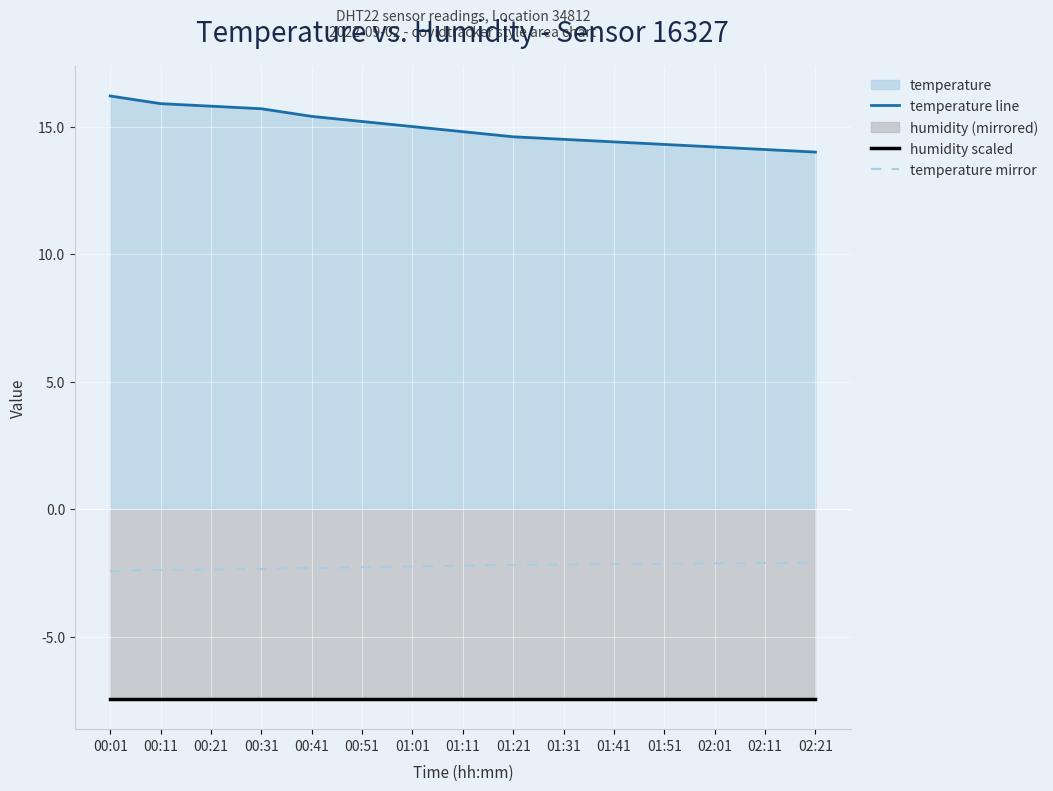

True or false: humidity scaled and temperature mirror cross at least once.

False